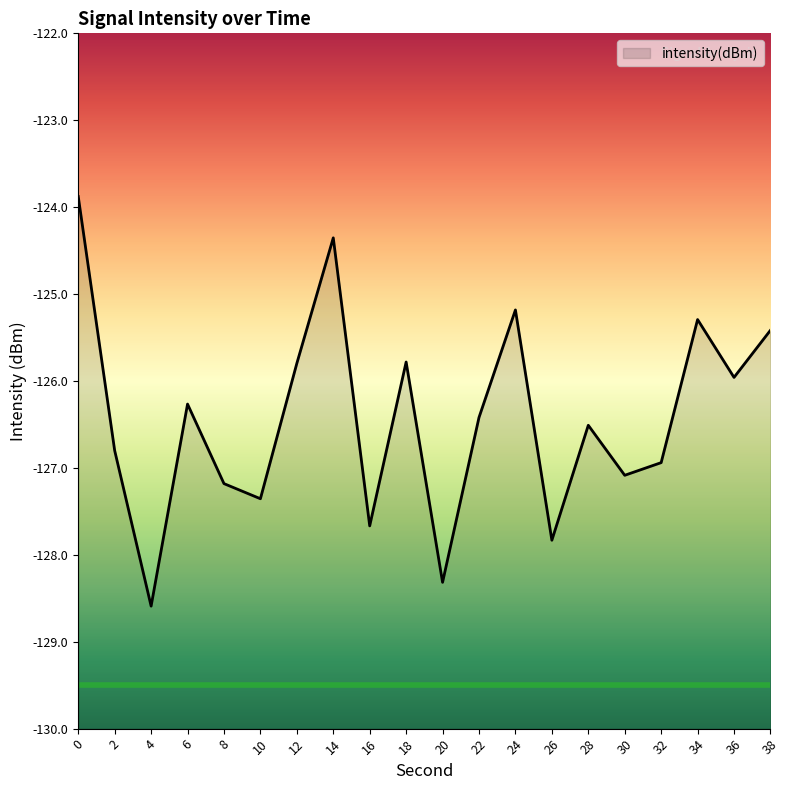

Between 6 and 2, which is larger?

6